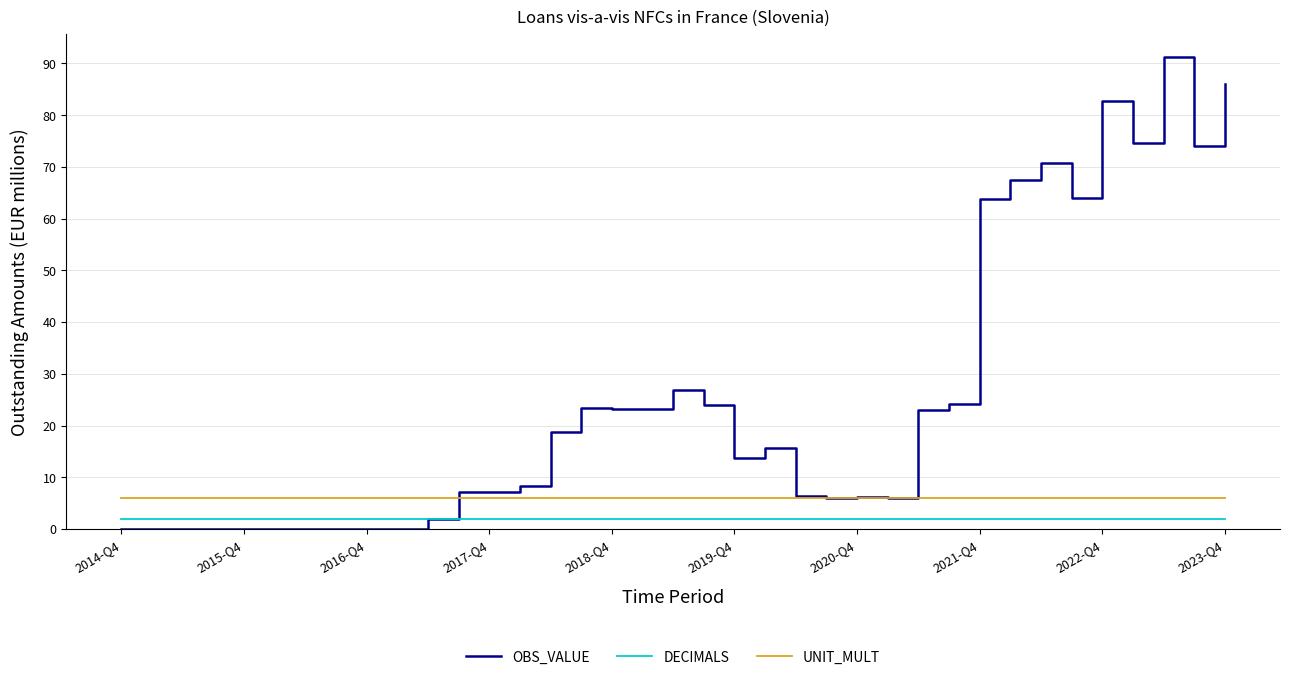

Which series has the largest total across all categories?

OBS_VALUE